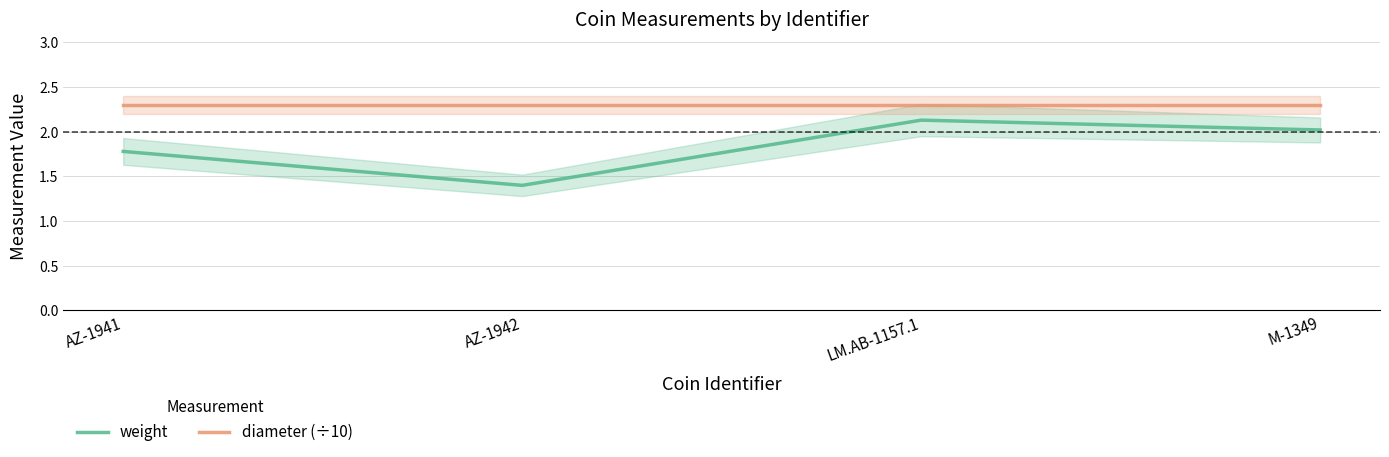

List the series in order of their peak value, lowest first.

weight, diameter (÷10)